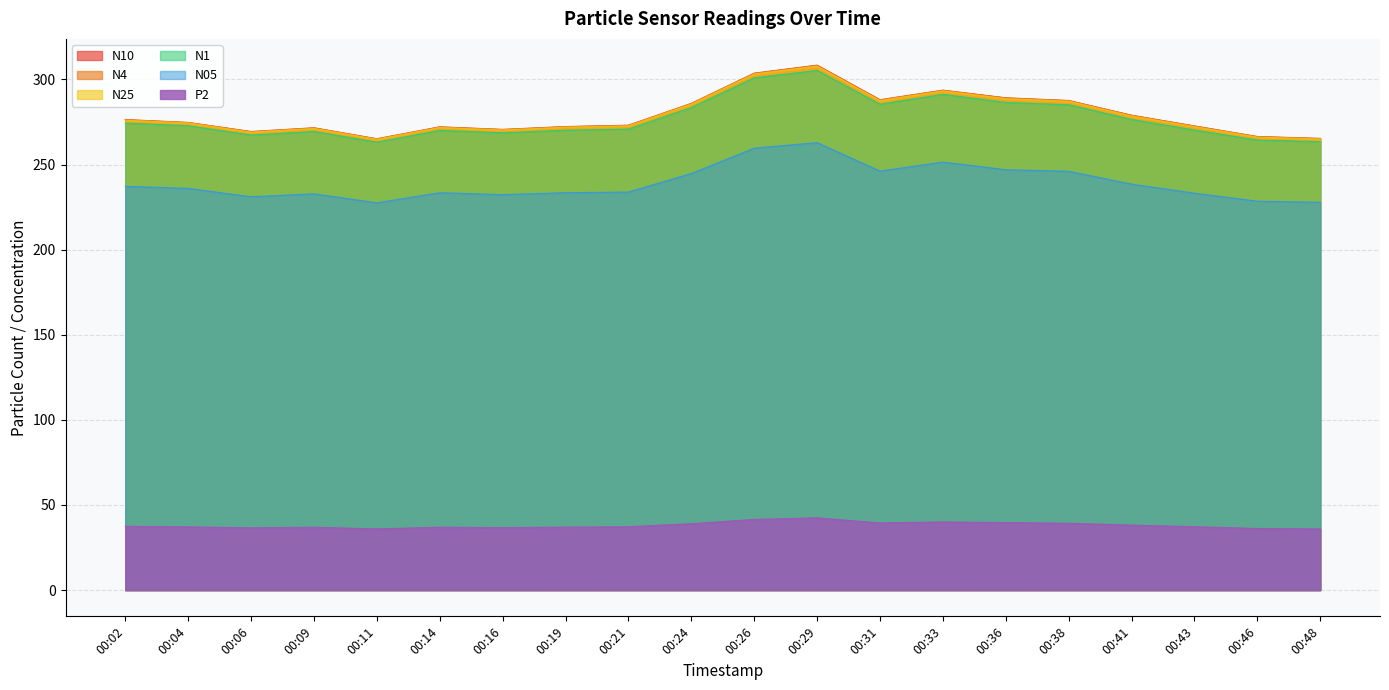

True or false: N25 and P2 intersect in this chart.

False